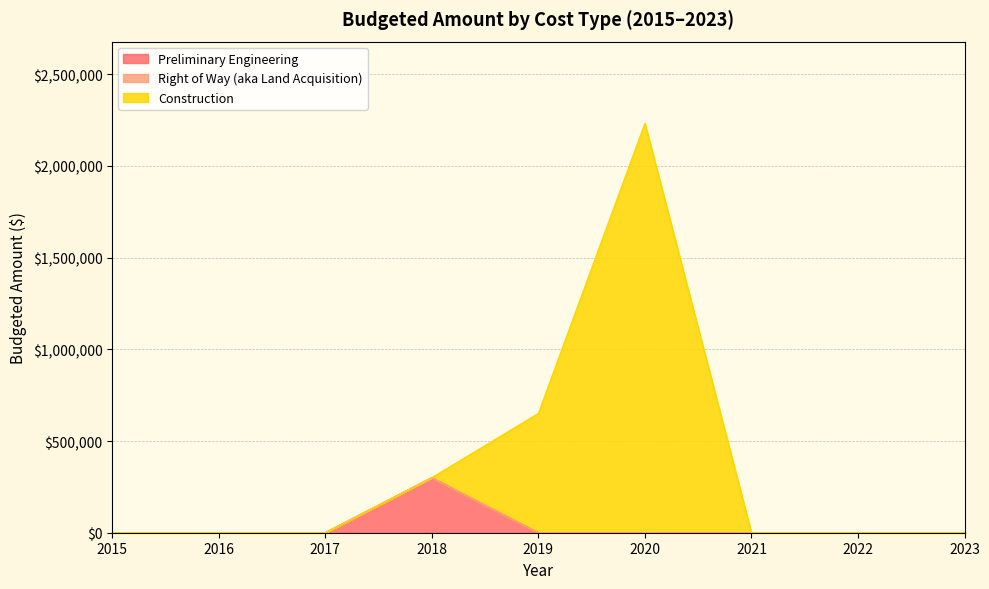

The value of Preliminary Engineering at 2016 is 126926. True or false?

False